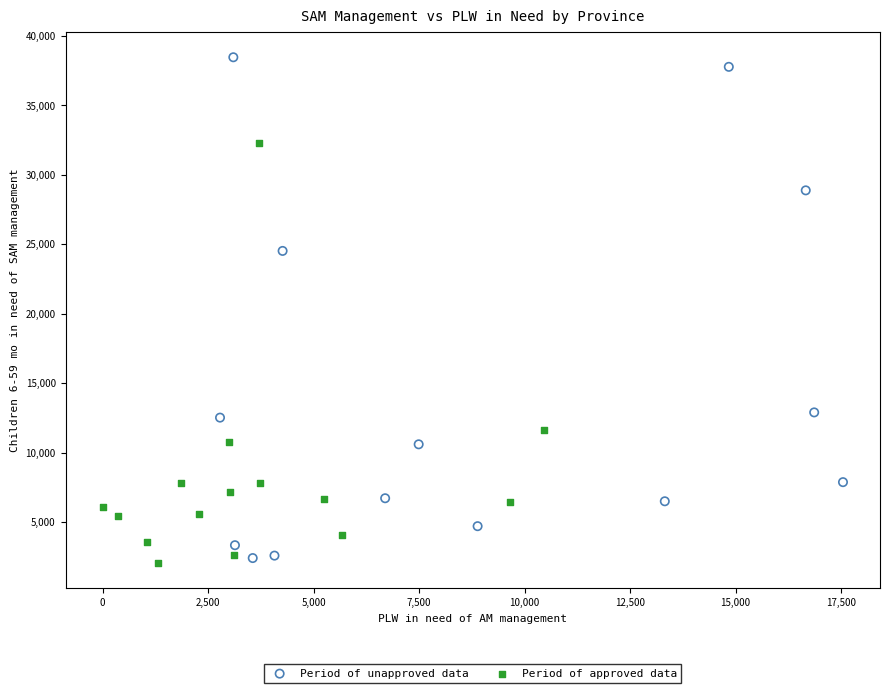

Which series has the largest Y range (max minus min)?

Period of unapproved data